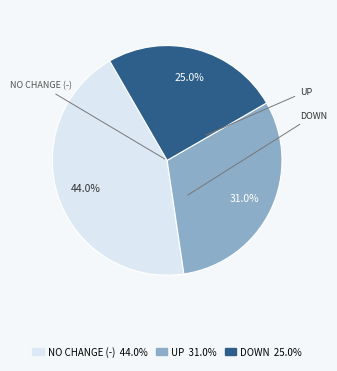

What is the ratio of the value at DOWN 25.0% to the value at NO CHANGE (-) 44.0%?

0.6